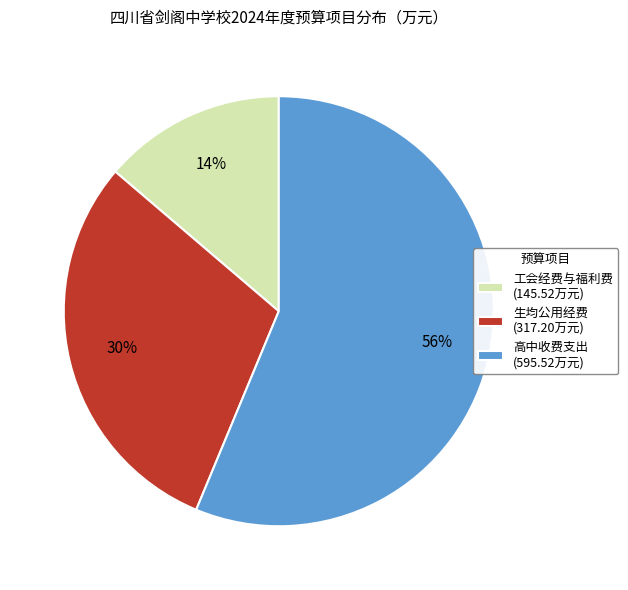

How many segments does this pie chart have?

3